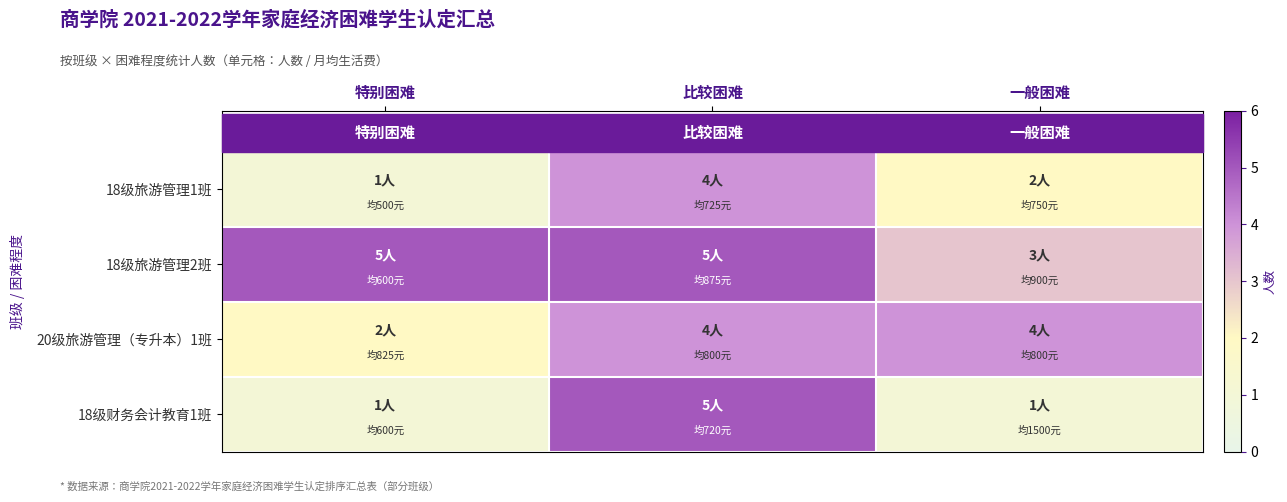

Count the number of categories in the chart.

3